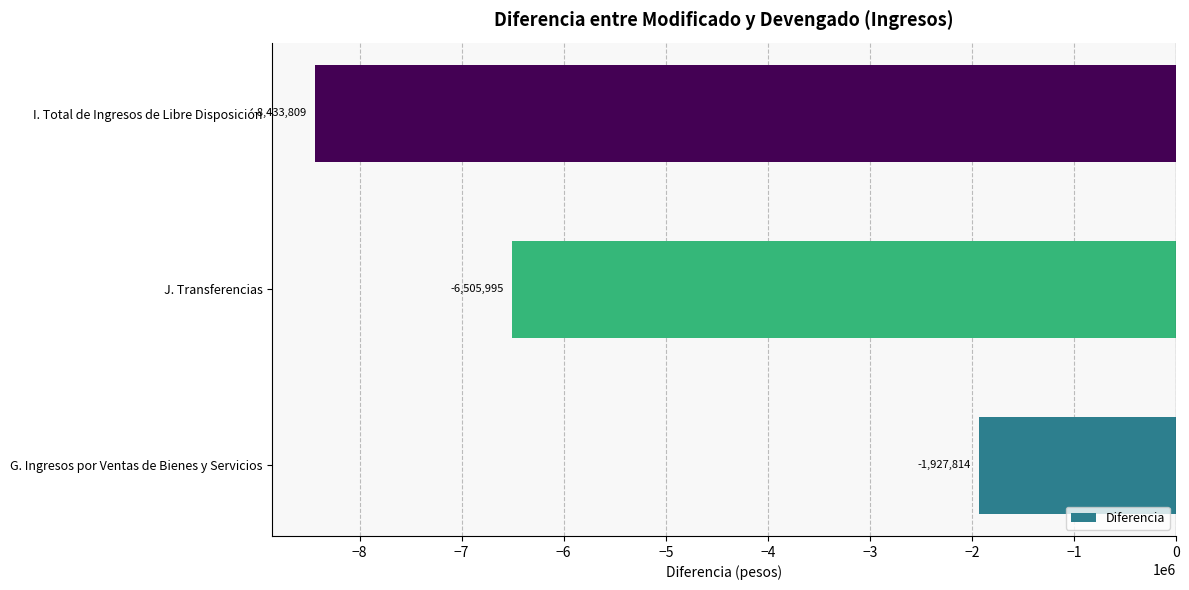

Rank the categories by value from highest to lowest.

G. Ingresos por Ventas de Bienes y Servicios, J. Transferencias, I. Total de Ingresos de Libre Disposición